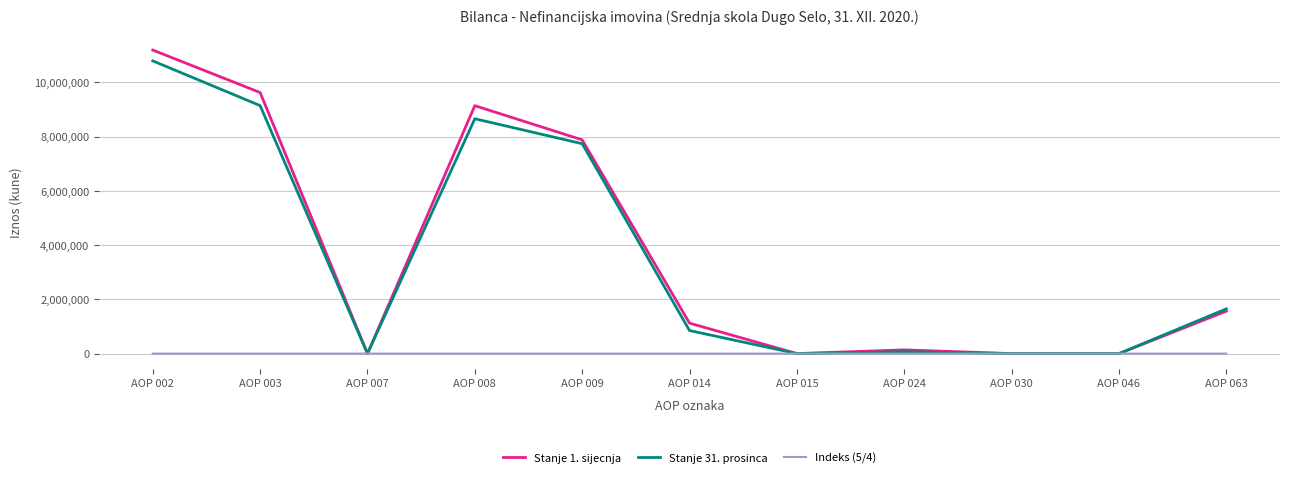

Is it true that Indeks (5/4) equals 0.0 at AOP 007?

True